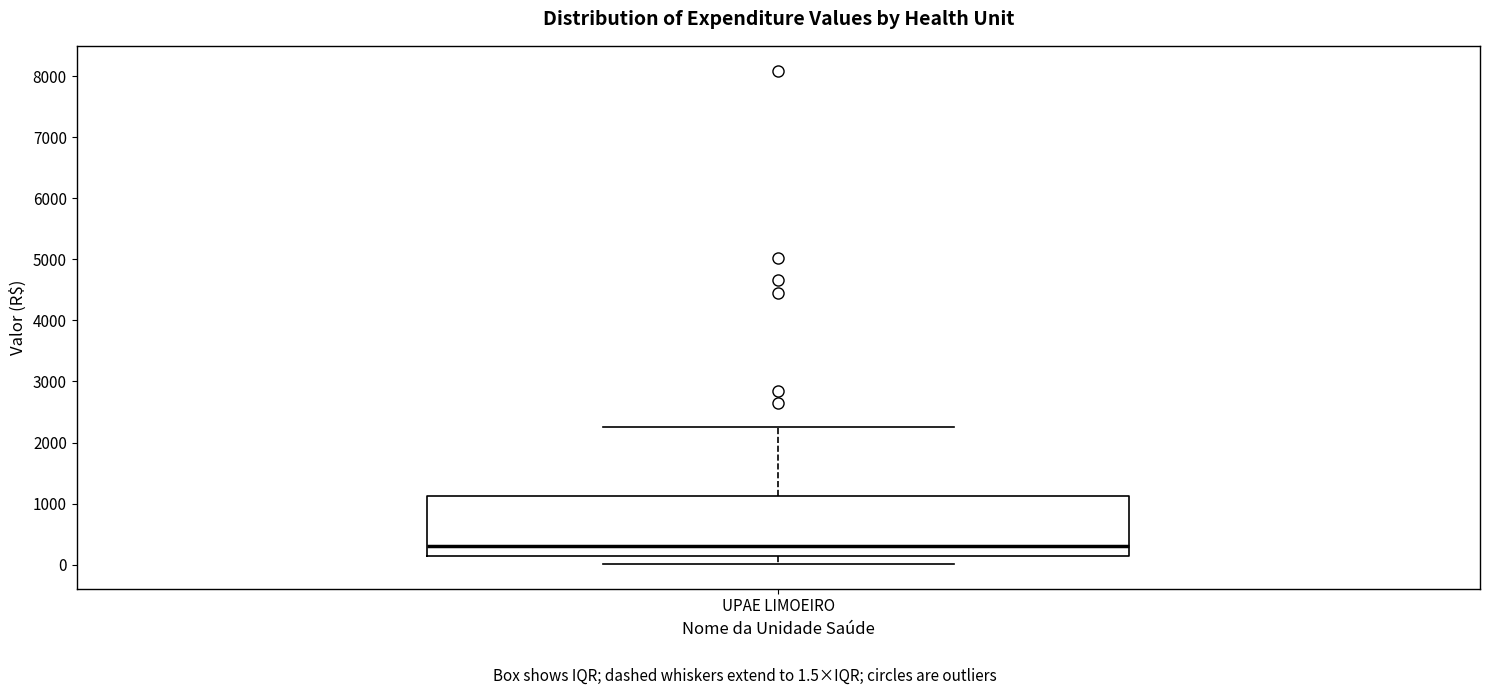

Transcribe this box plot: give where the median line is, the range the box spans, and where the two whiskers end, as read against the y-axis. The values are not printed on the chart, so give them approximately, as read against the axis.

median 300, box 200 to 1100, whiskers 0 to 2300